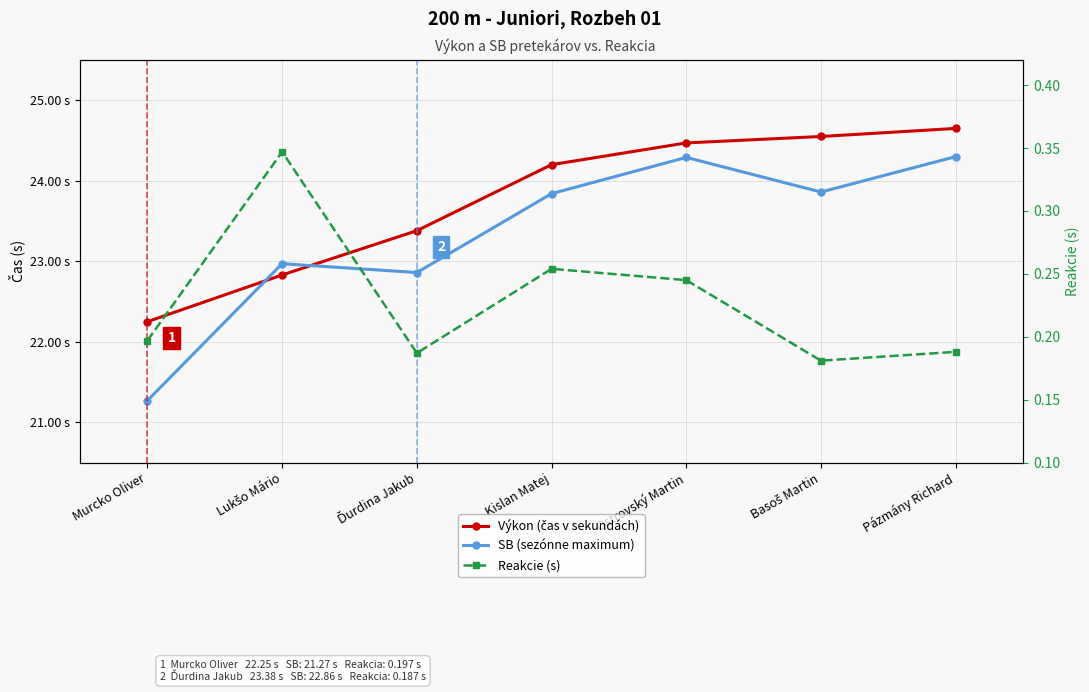

How many lines are shown in the chart?

3